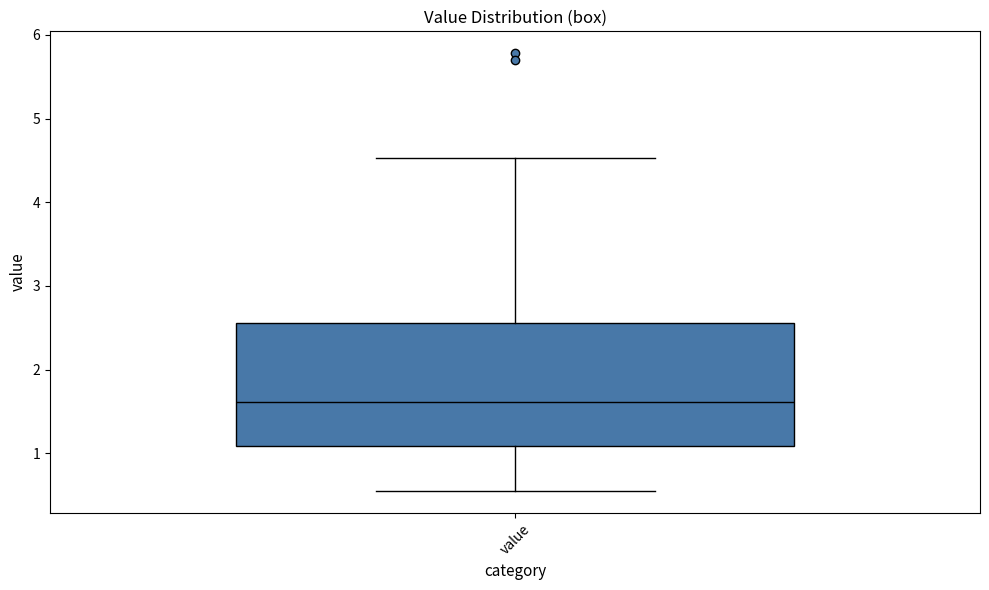

Read this box plot against the y-axis: the position of the median line, the range covered by the box, and the ends of both whiskers. The values are not printed on the chart, so give them approximately, as read against the axis.

median 1.6, box 1.1 to 2.6, whiskers 0.6 to 4.5